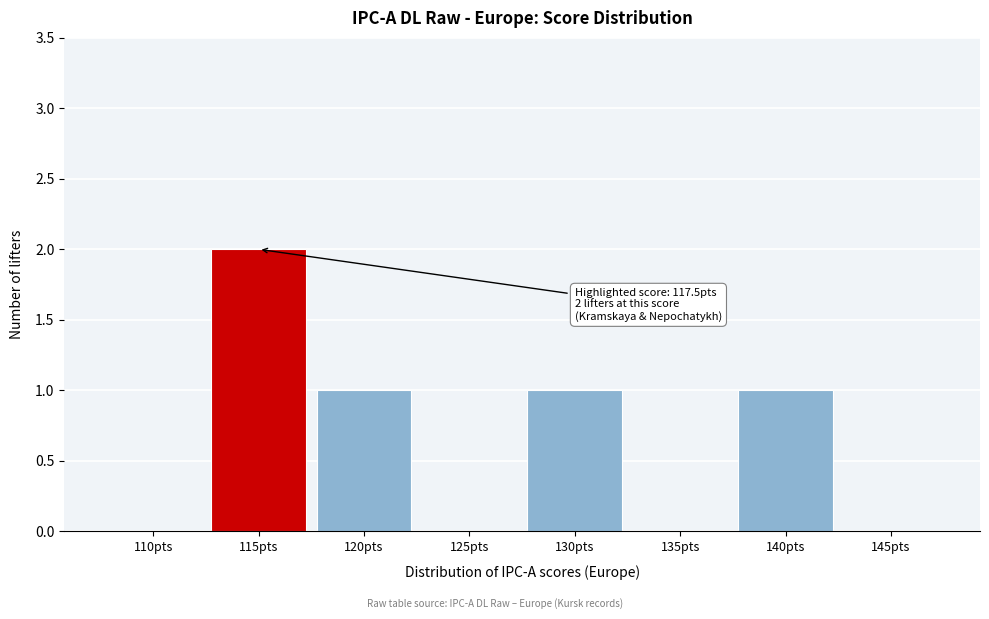

Reading right to left, what are all the values shown in this chart?

145pts=0	140pts=1	135pts=0	130pts=1	125pts=0	120pts=1	115pts=2	110pts=0